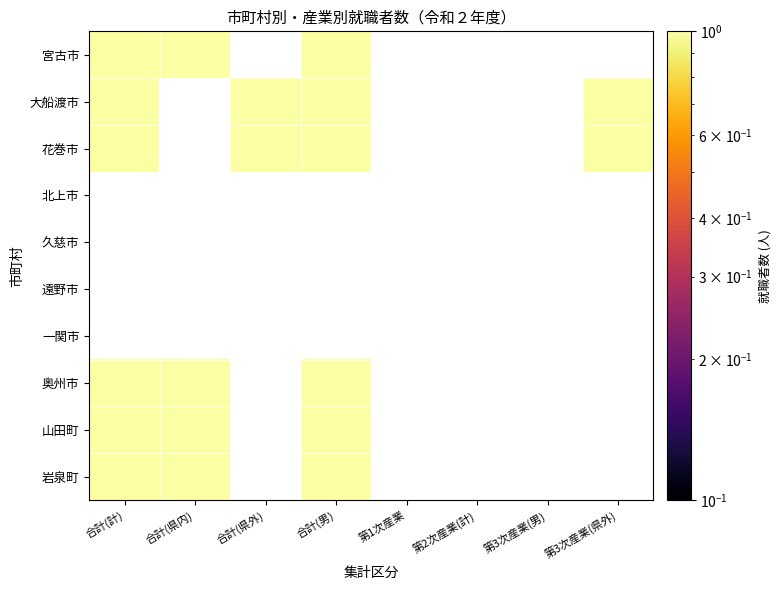

How many categories are shown in the chart?

8